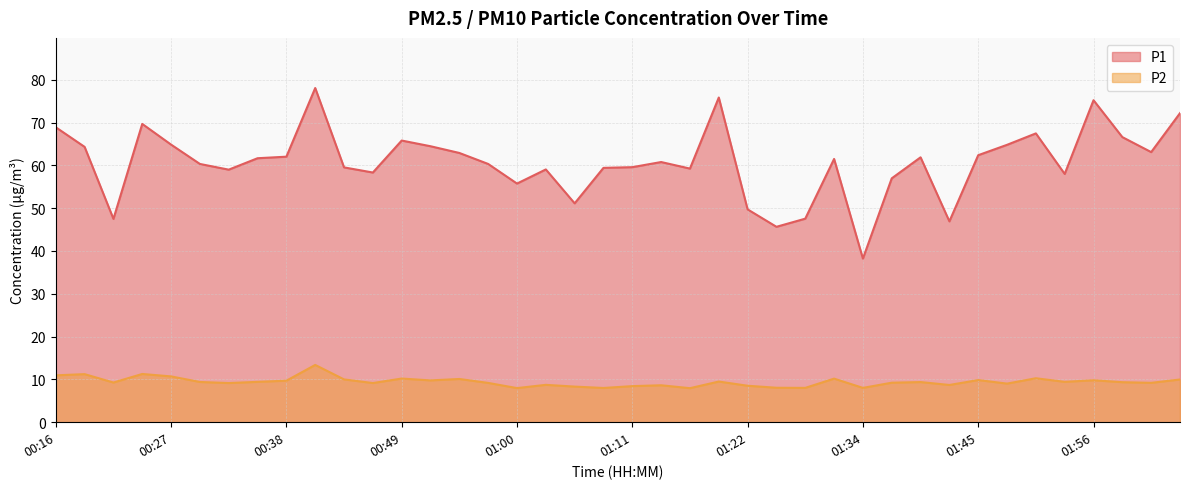

What is the label of the 36th point from the right?

00:27